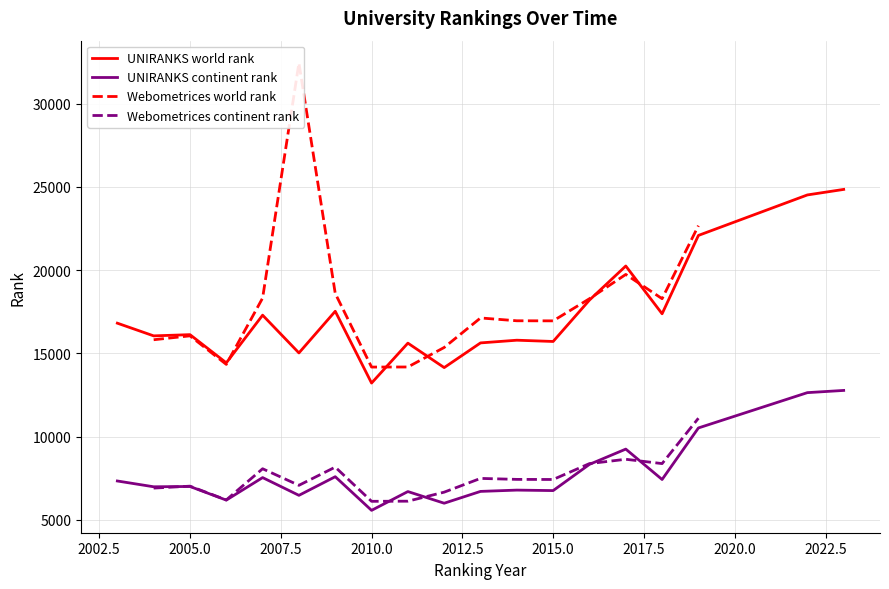

What is the minimum value shown in the chart?

13215